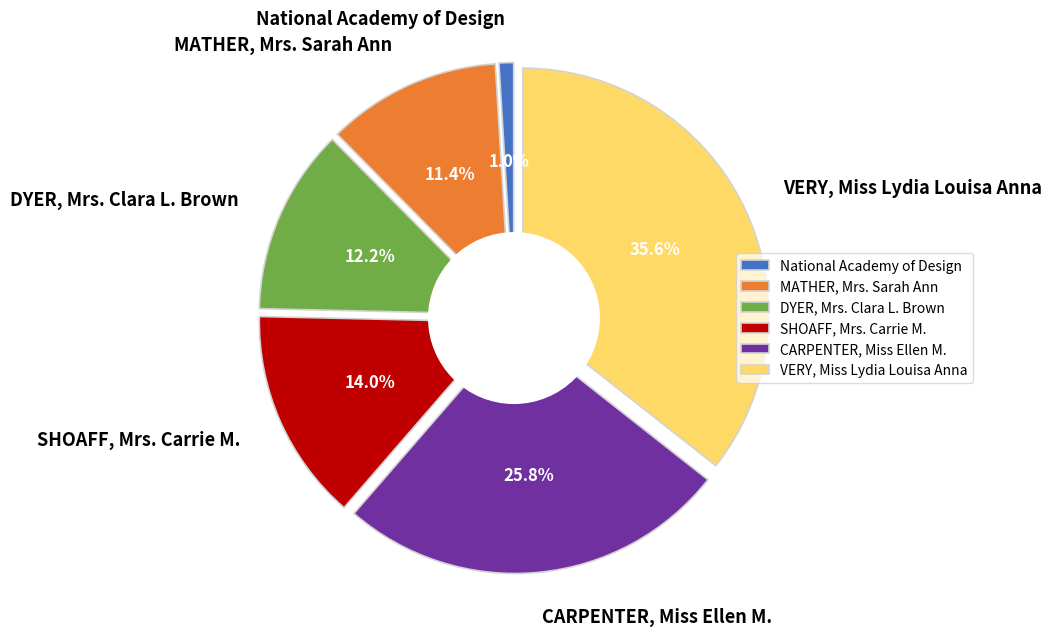

True or false: CARPENTER, Miss Ellen M. accounts for 20% of the total.

False